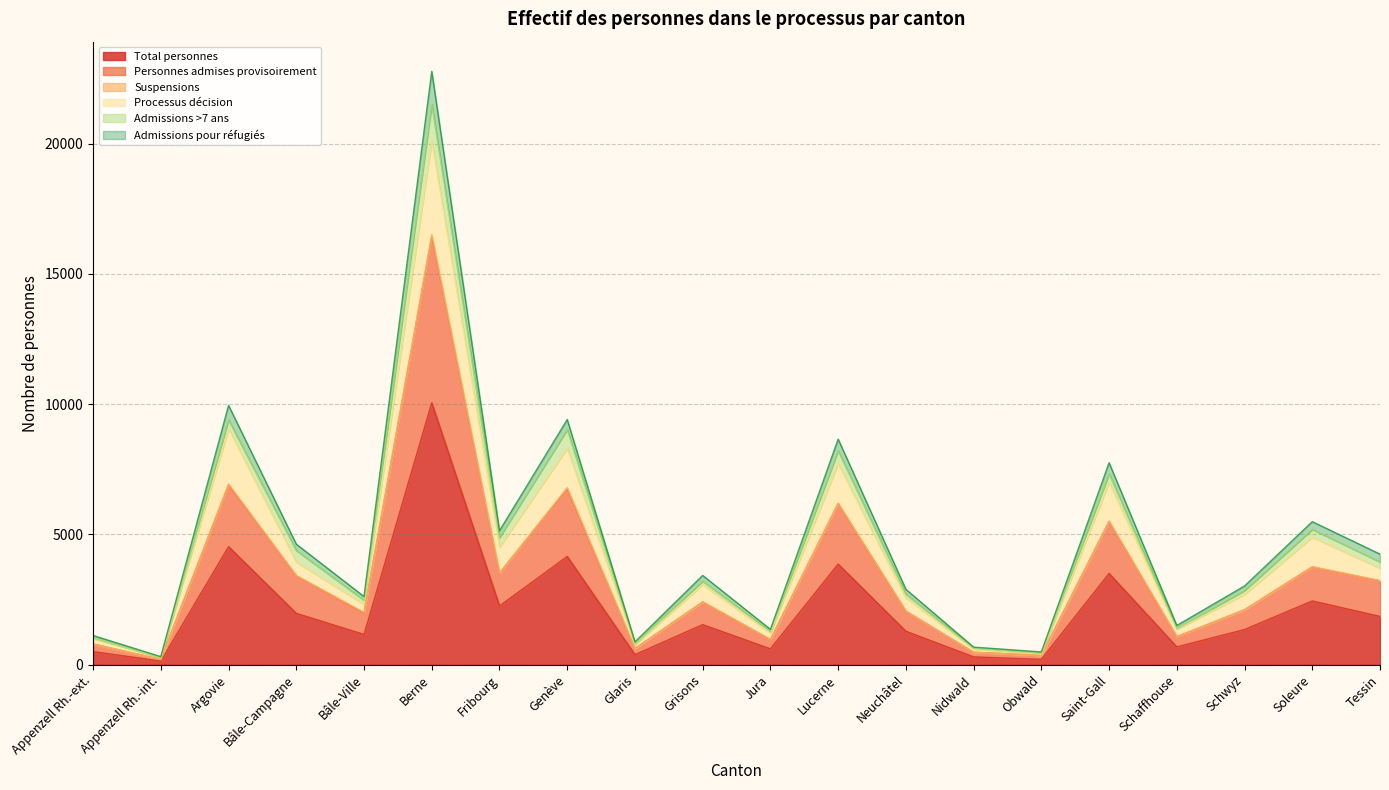

What is the highest value of the Total personnes series?

10052